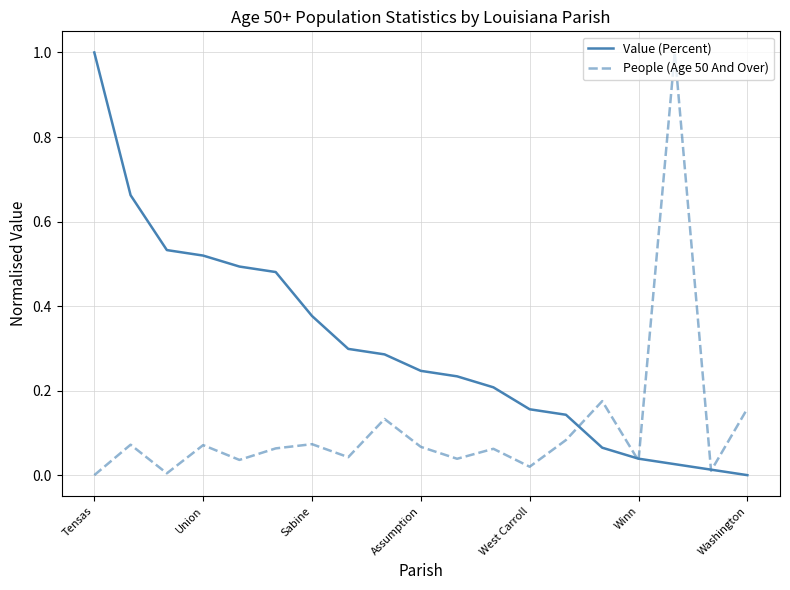

List the series in order of their overall mean, highest first.

Value (Percent), People (Age 50 And Over)